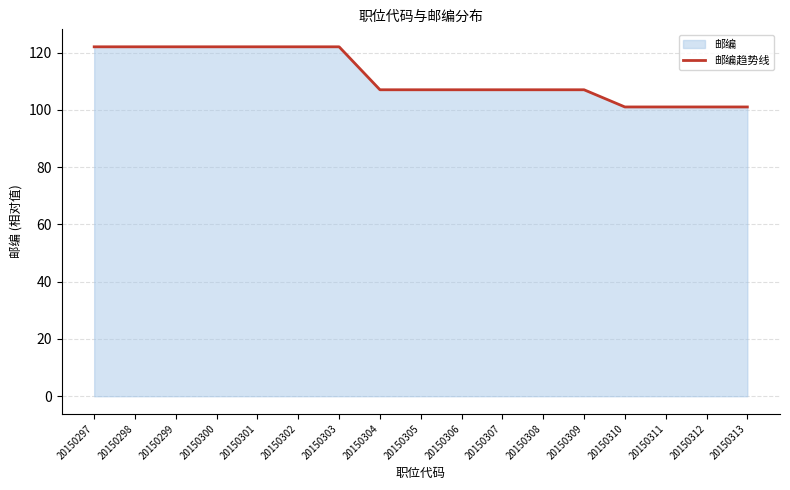

Reading left to right, transcribe all the data shown in this chart.

122	122	122	122	122	122	122	107	107	107	107	107	107	101	101	101	101